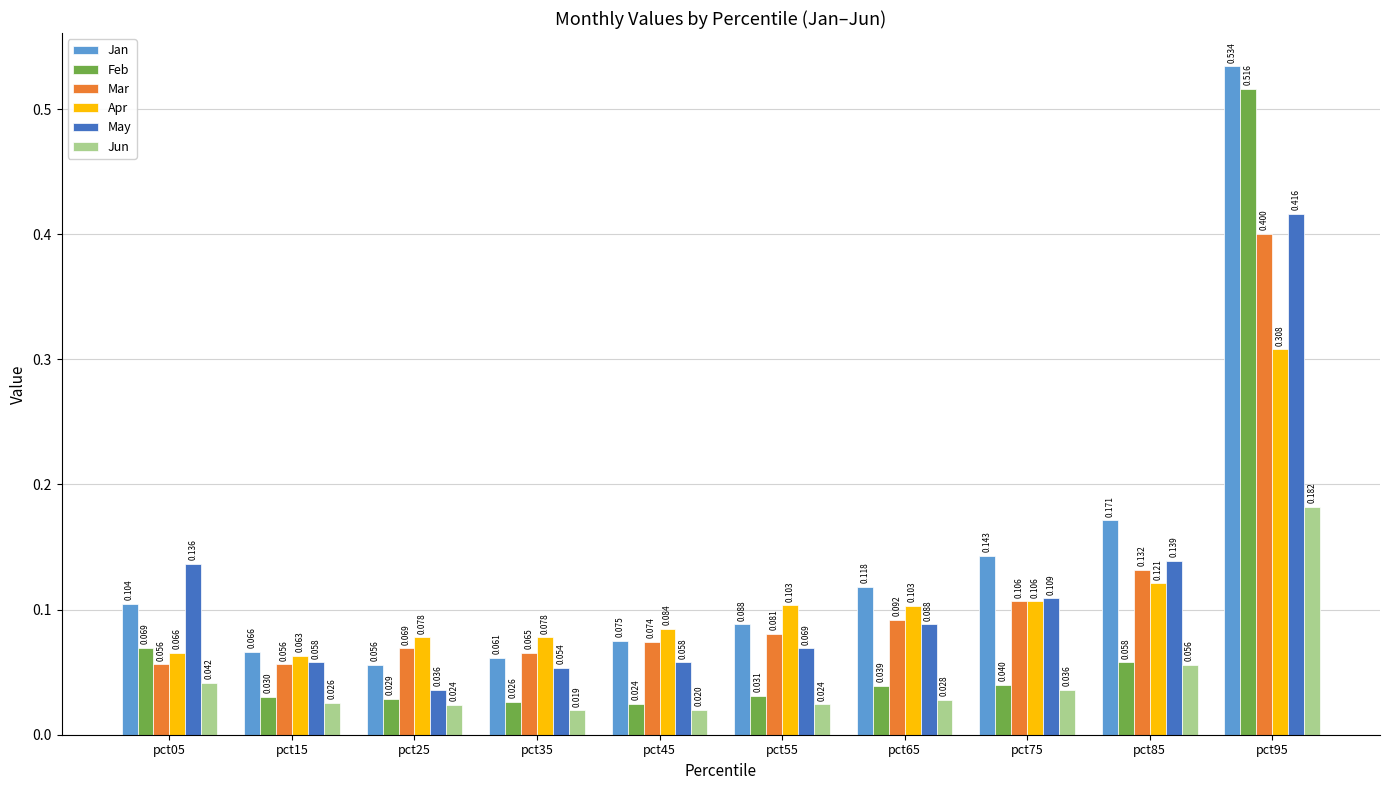

How many Mar values are between 0 and 1?

10